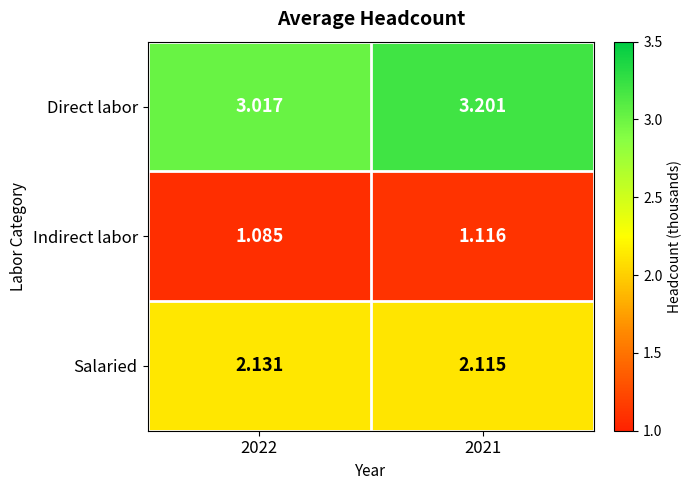

At which category is the sum across all series the highest?

2021